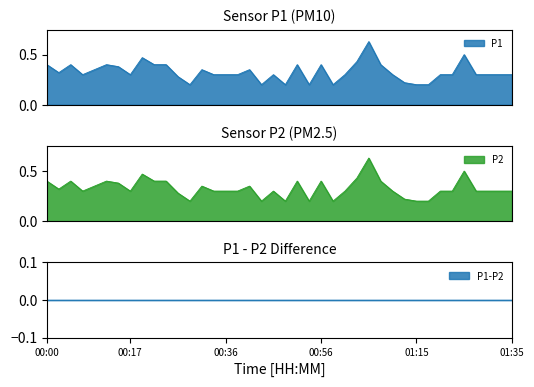

What is the value of the P2 point at the 31st from the left?

0.2